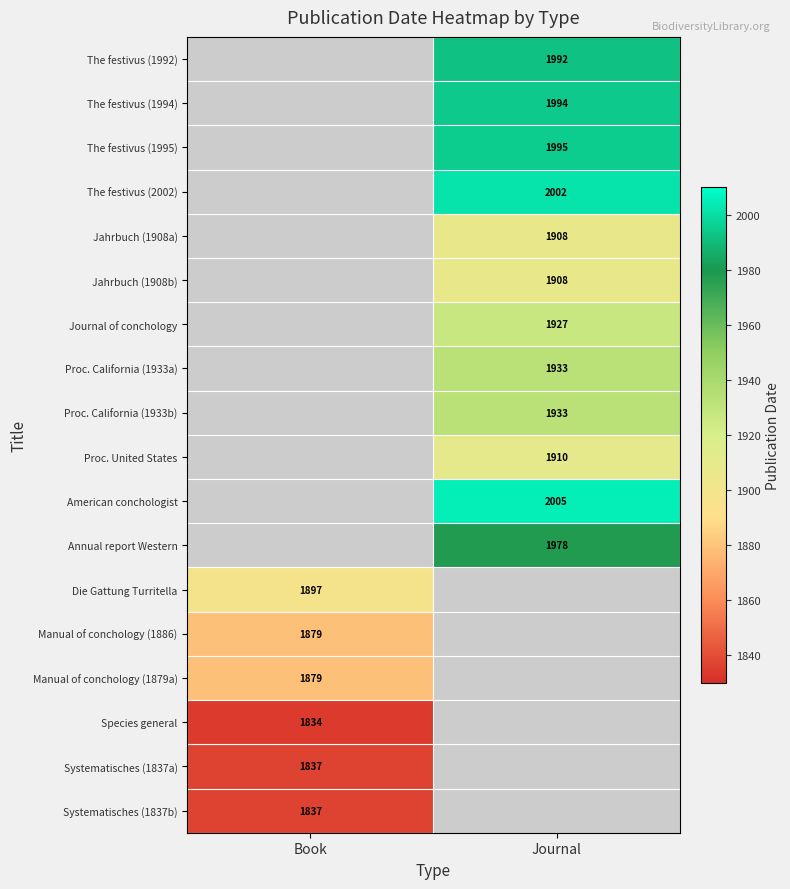

The value of Manual of conchology (1879a) at Book is 1879. True or false?

True